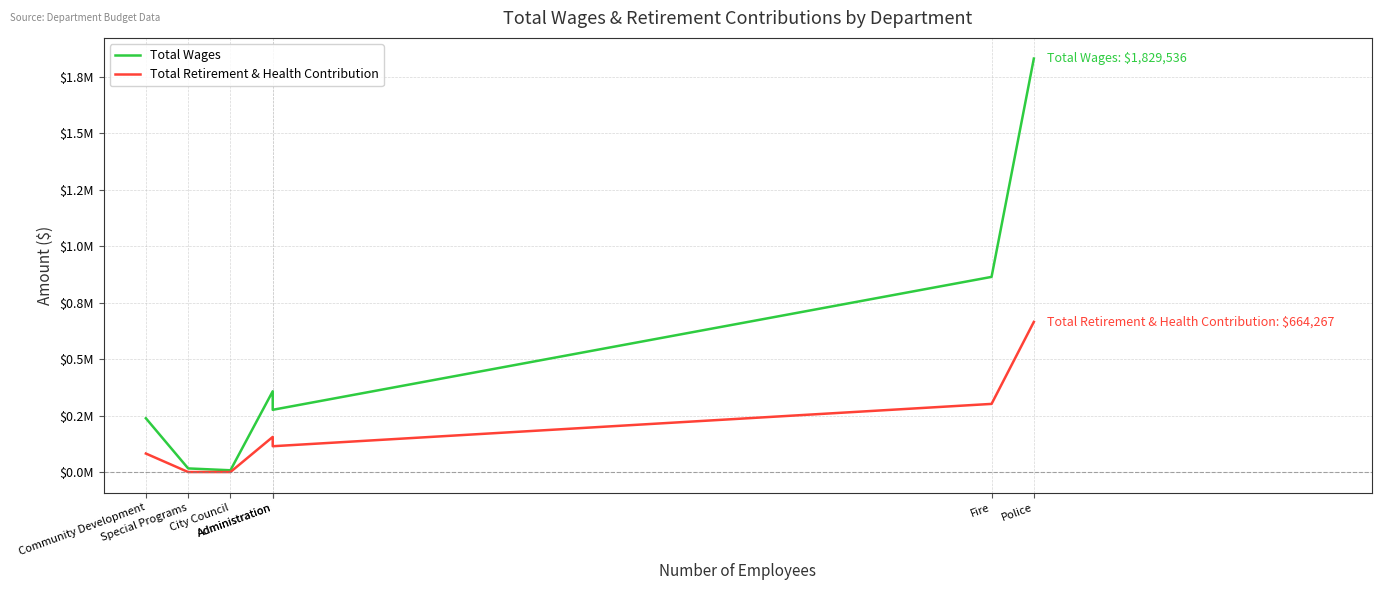

Is it true that Total Wages equals 481086 at Fire?

False